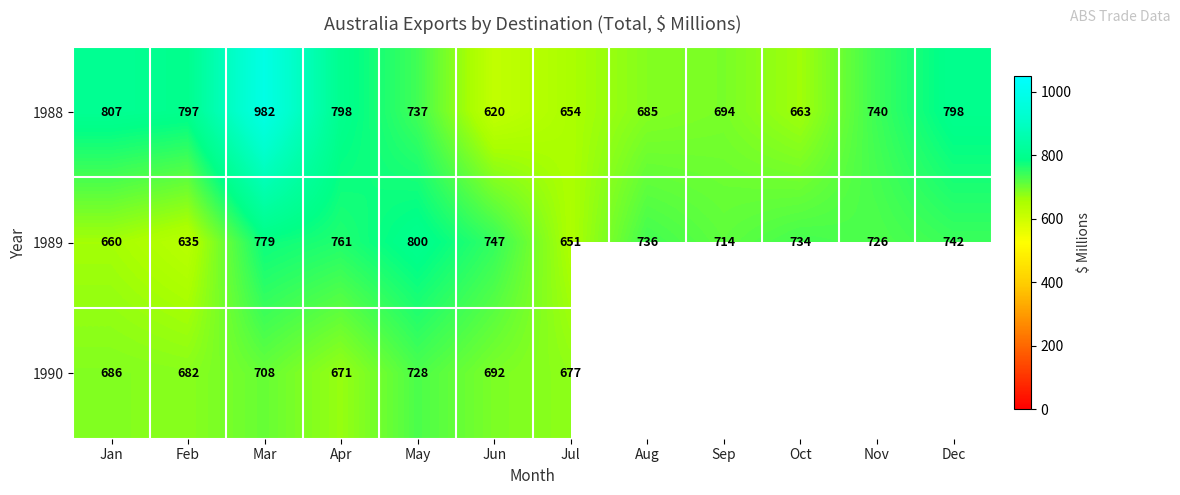

Where is 1989 nearest to the value 717?

Sep